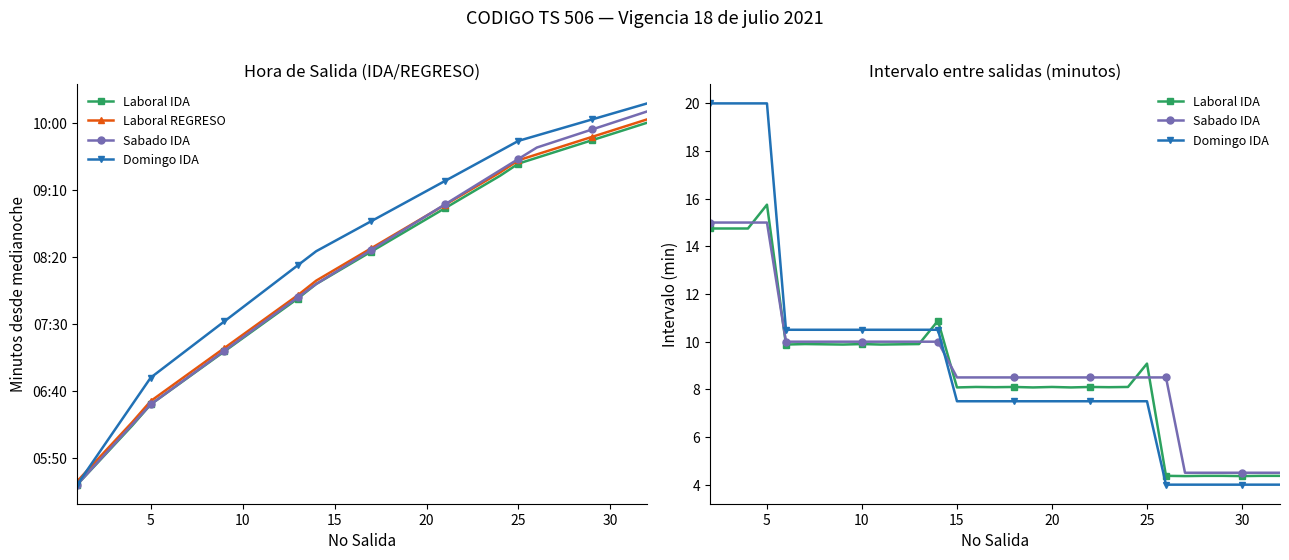

The Laboral IDA series shows 313.8 at 11. True or false?

False